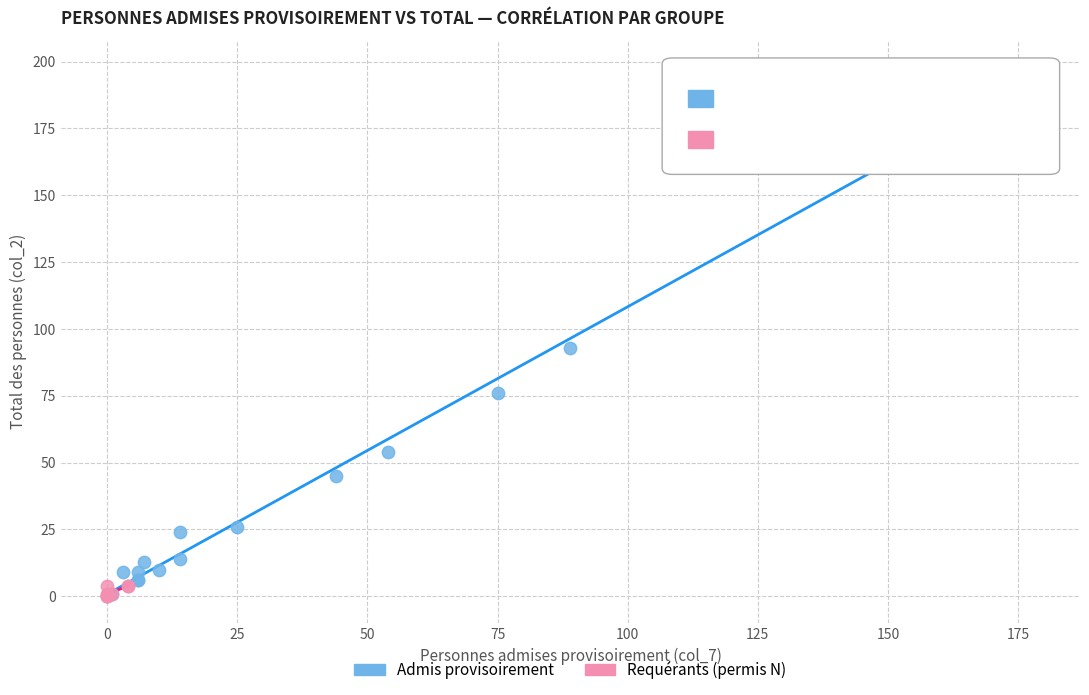

Which series has the widest spread of Y values?

Admis provisoirement